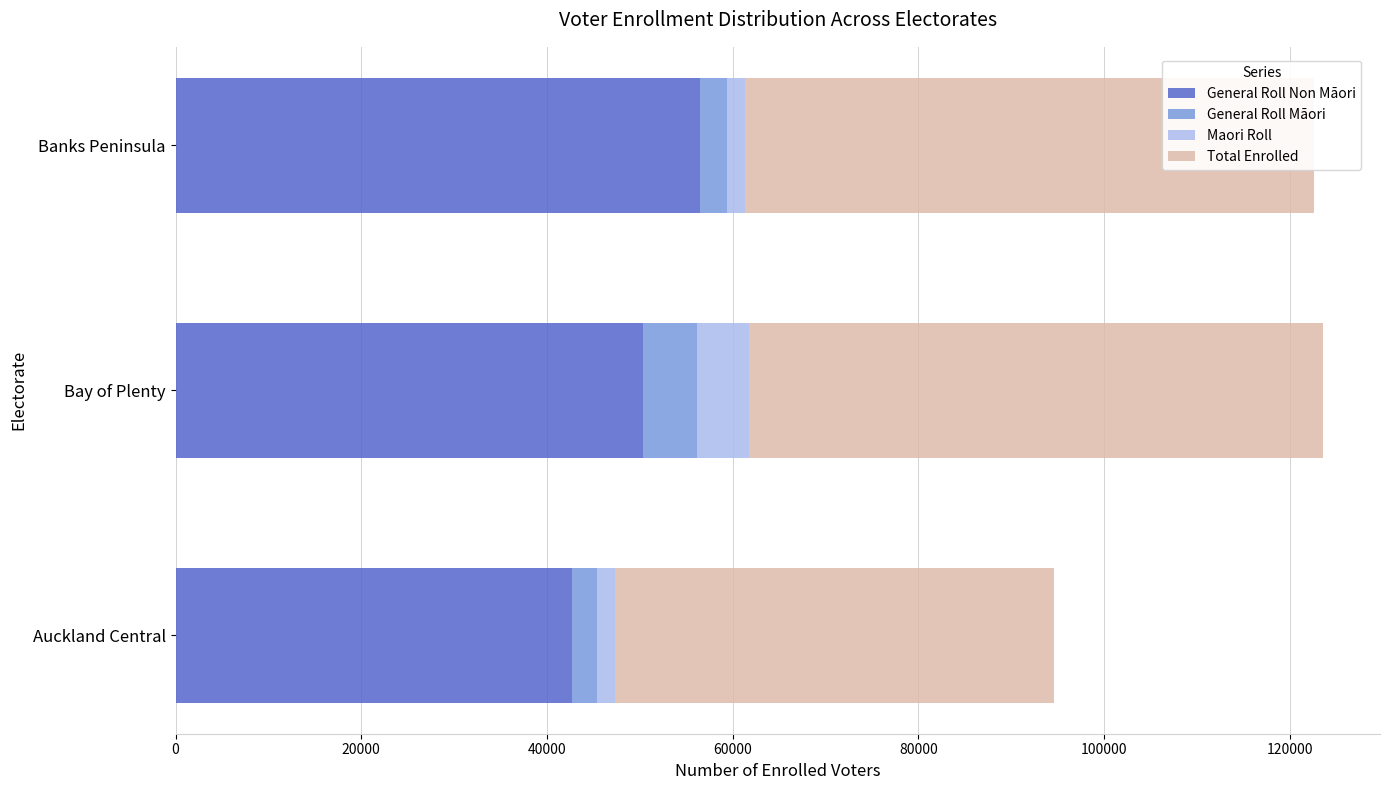

The value of General Roll Non Māori at Auckland Central is 29194. True or false?

False